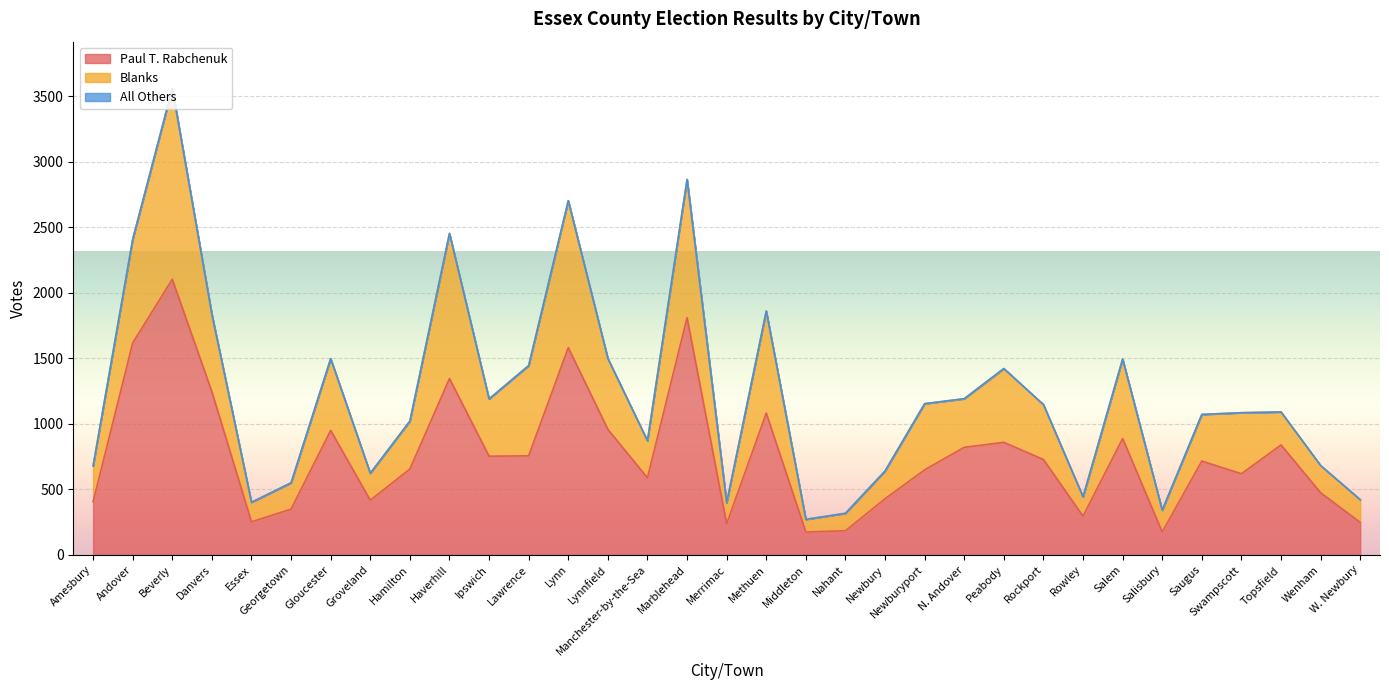

What is the total value across all series at Topsfield?

1091